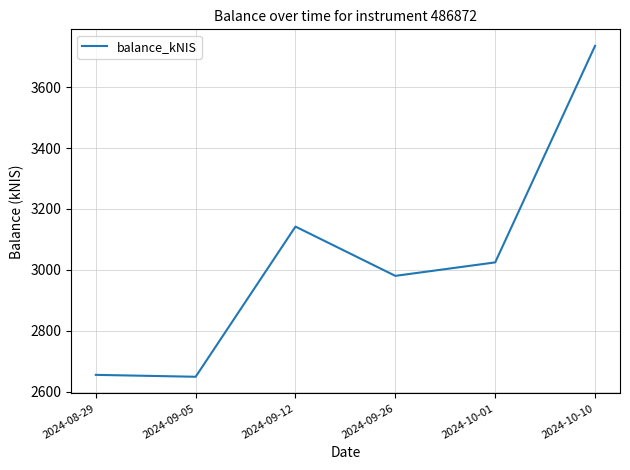

At which label does the data first exceed 3024?

2024-09-12